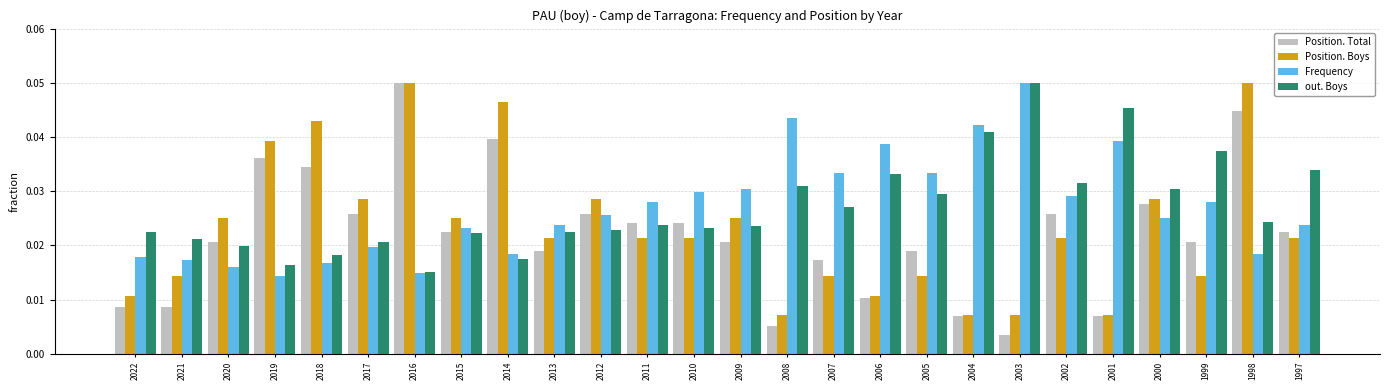

Are the bars horizontal?

No